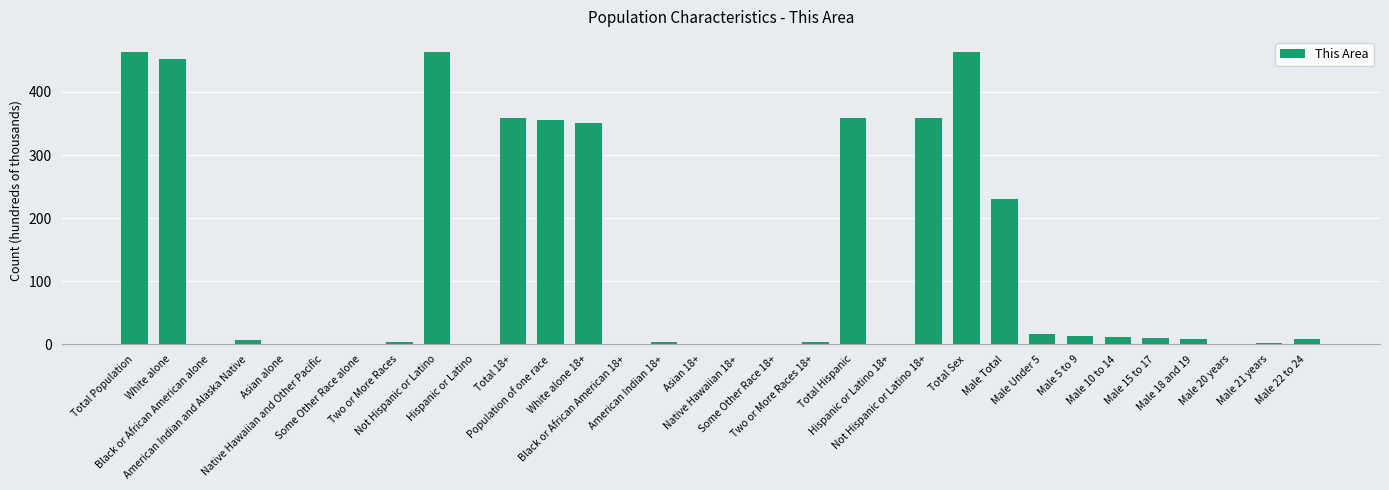

What is the sum of all values?

3947